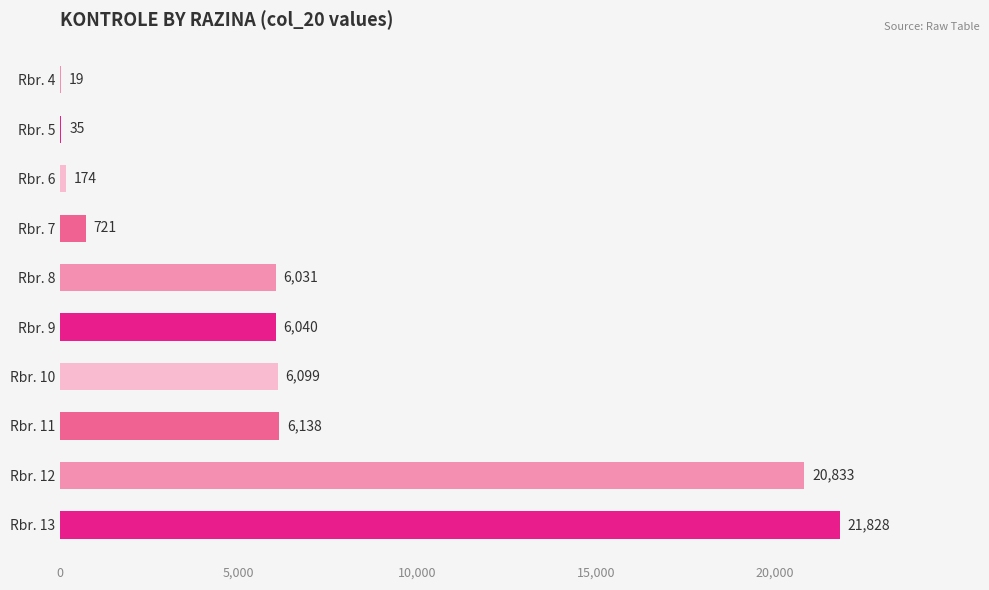

Where is the data nearest to the value 10923?

Rbr. 11